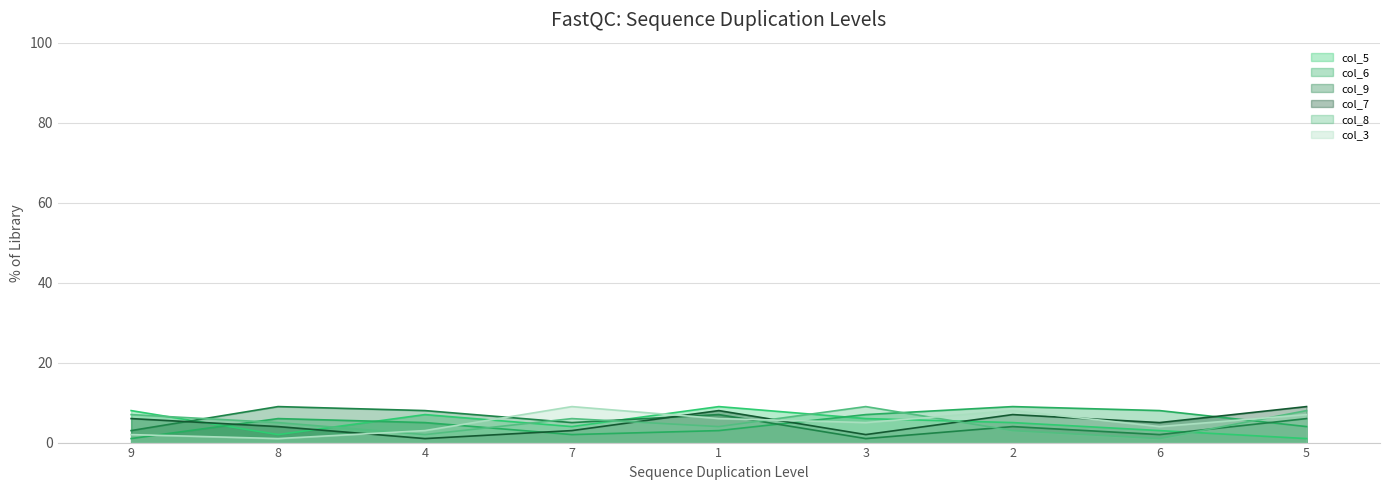

What is the total value across all series at 8?

27